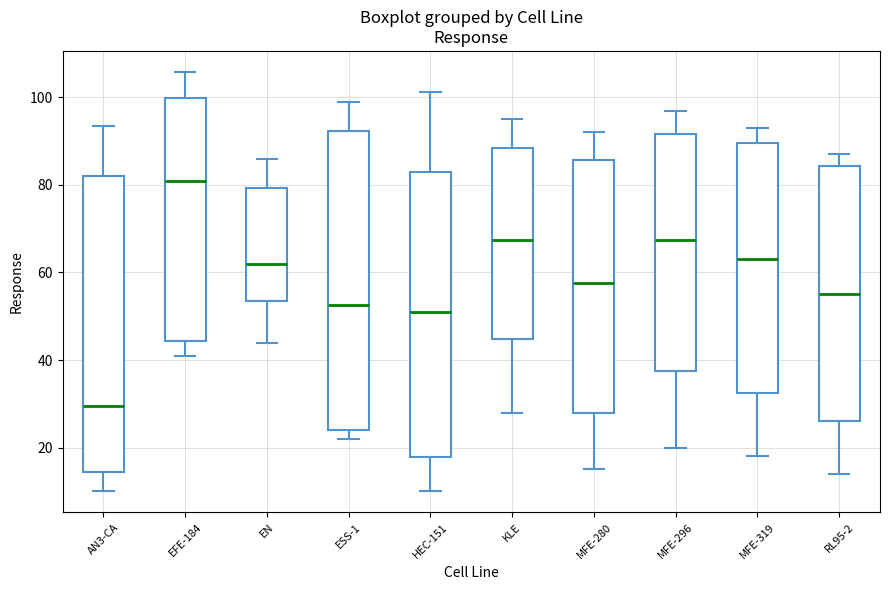

Where is the lower edge of the box for RL95-2 on the y-axis? The values are not printed on the chart, so give them approximately, as read against the axis.

26